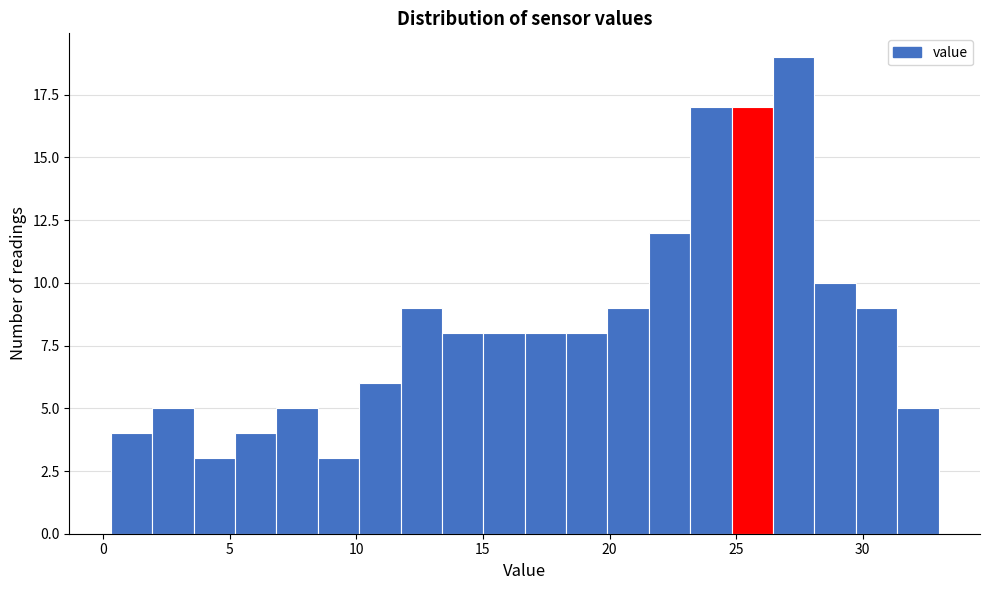

Around what value on the x-axis is the tallest bar? Give the approximate position of its centre, as read against the axis.

27.5